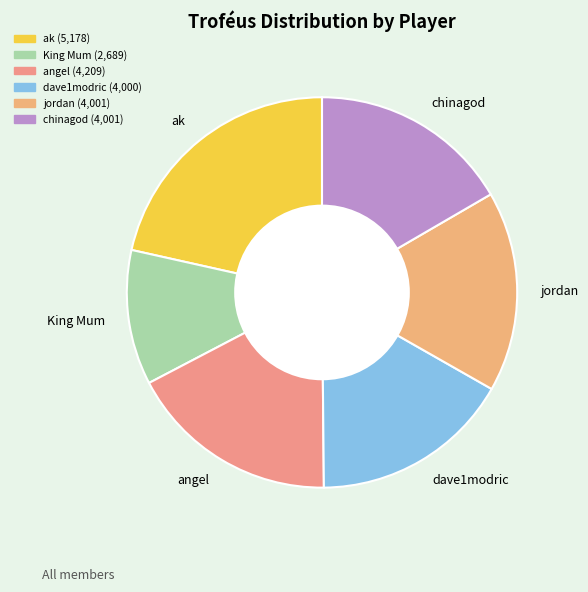

Does any single category account for the majority?

No